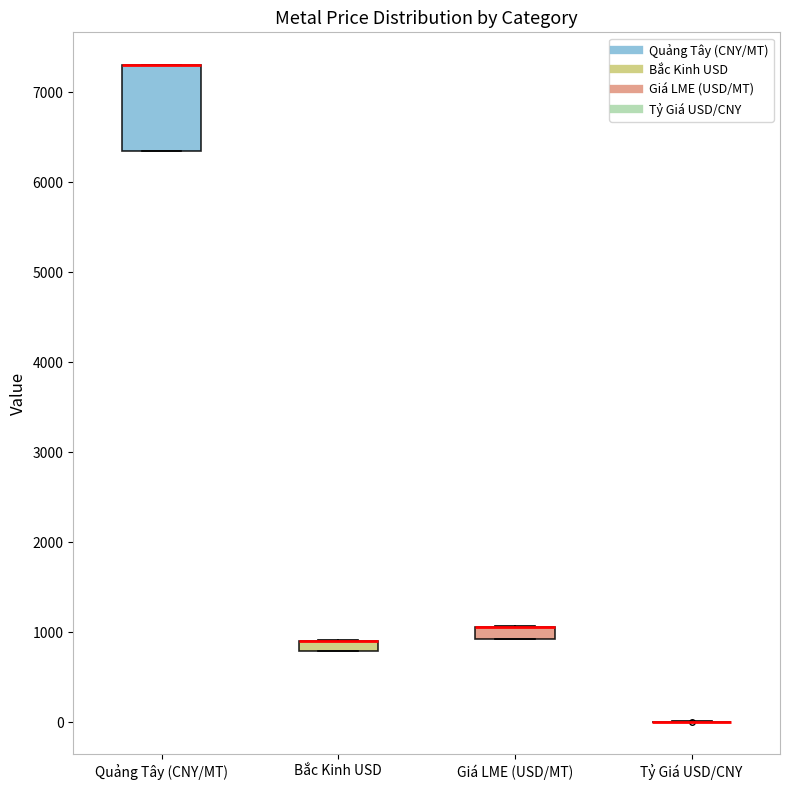

Where is the lower edge of the box for Giá LME (USD/MT) on the y-axis? The values are not printed on the chart, so give them approximately, as read against the axis.

900